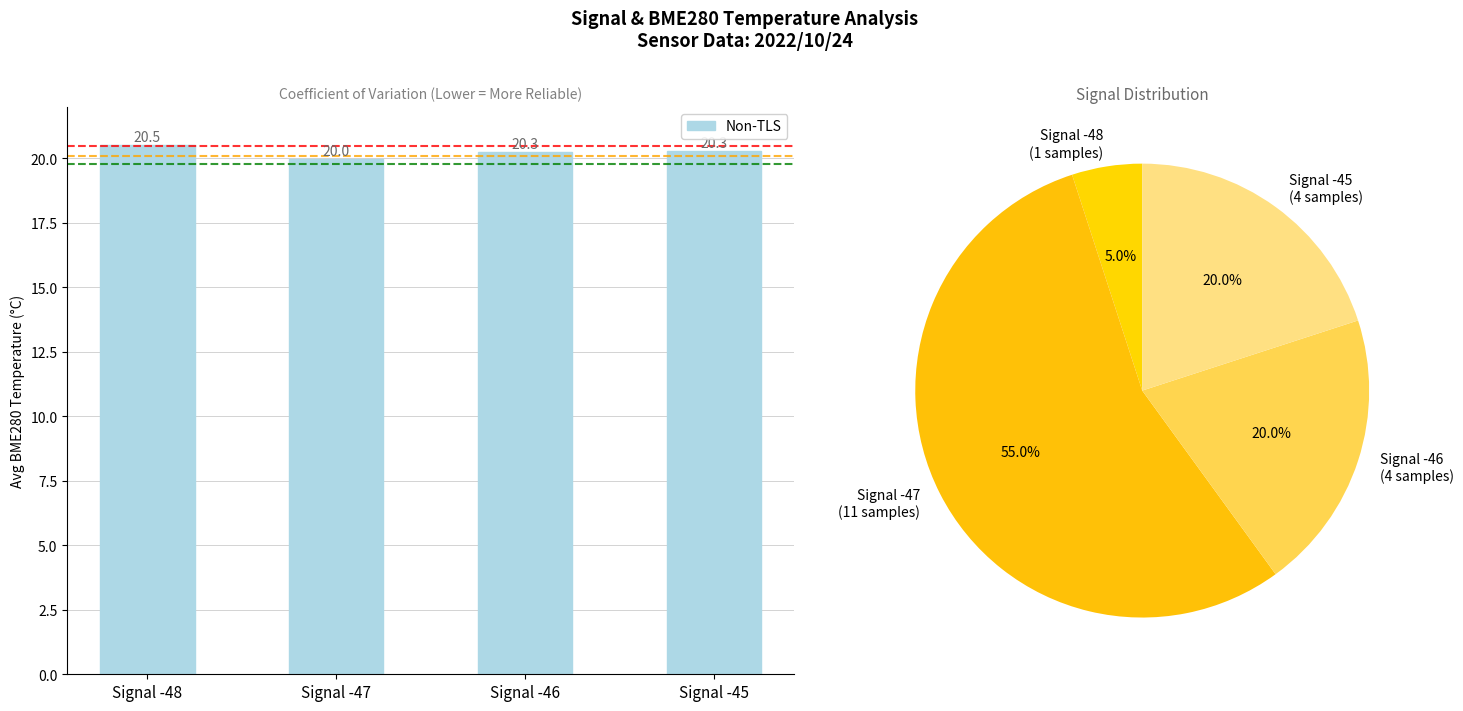

Reading left to right, extract all data points from this chart.

Signal -48=20.5	Signal -47=20.0	Signal -46=20.3	Signal -45=20.3